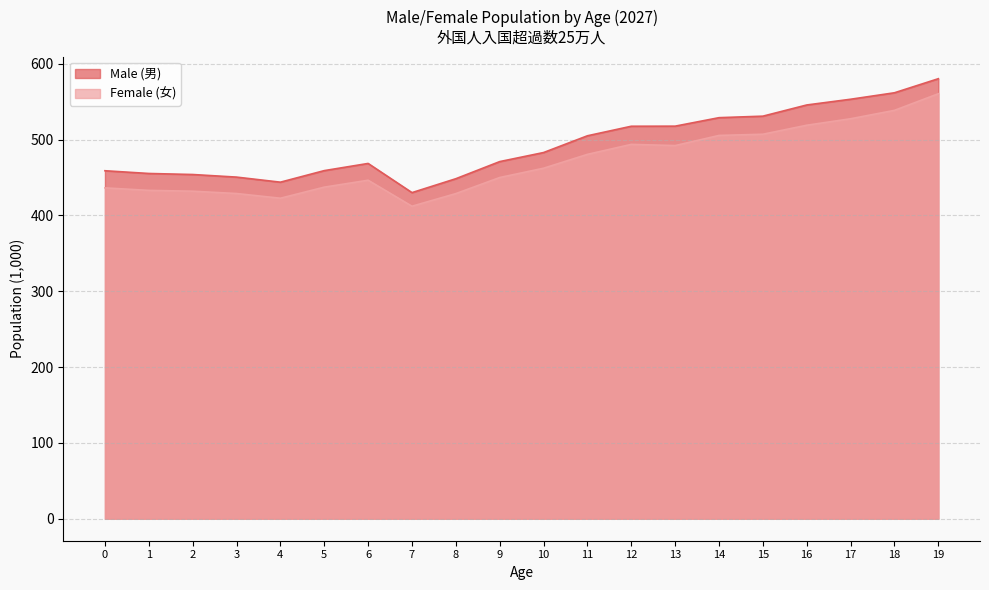

Rank the series at 17 from highest to lowest value.

Male (男), Female (女)